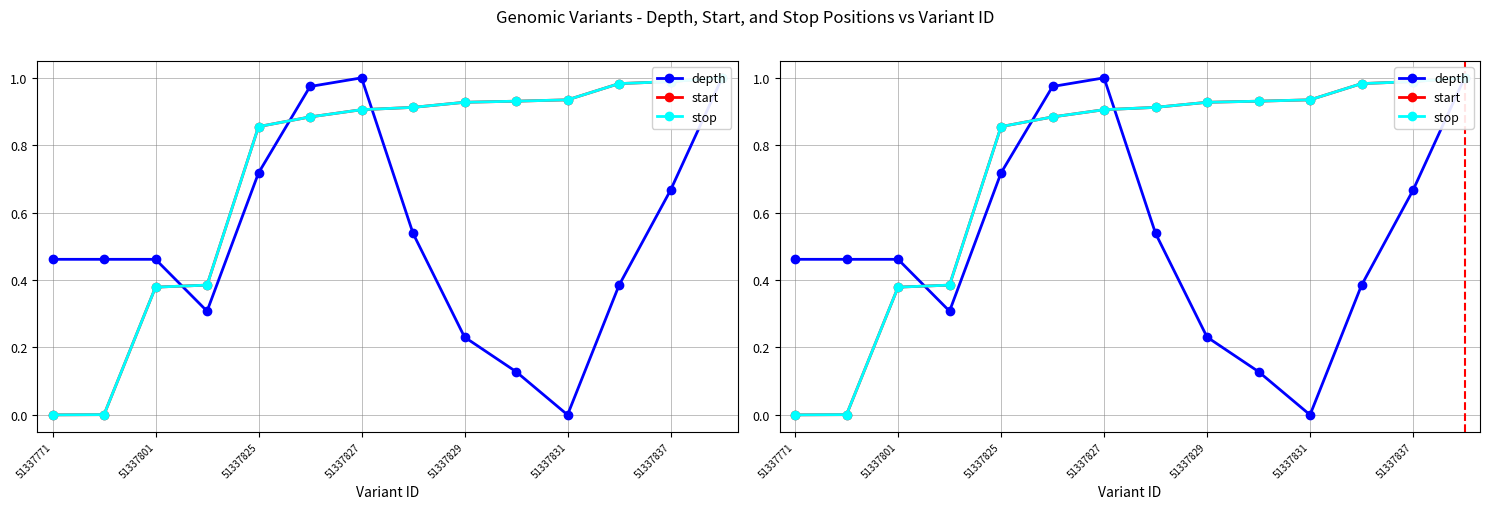

Does the chart have visible grid lines?

Yes